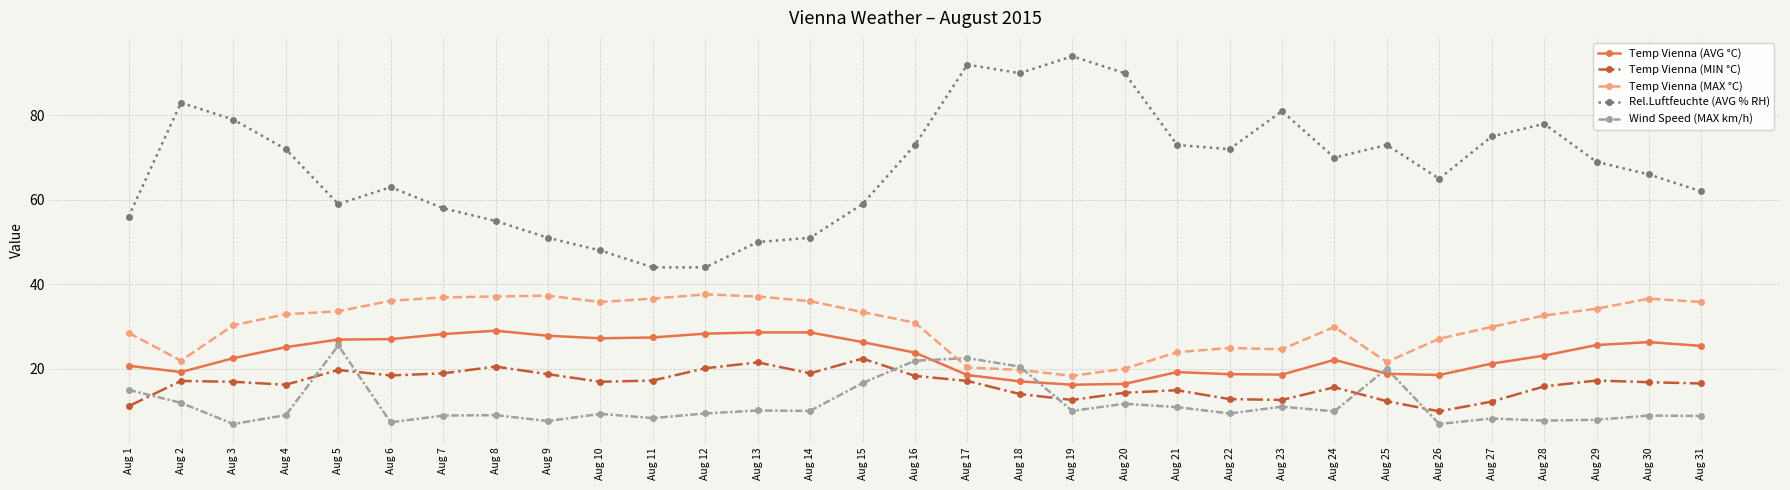

True or false: Temp Vienna (MIN °C) has more than 0 points higher than both neighbors.

True